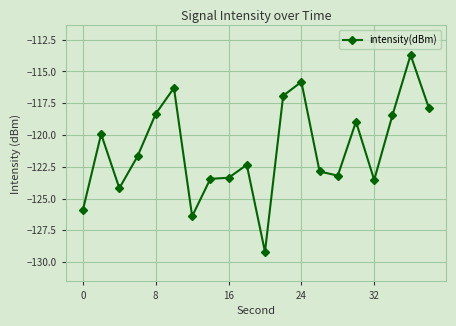

What is the sum of all values?

-2422.3